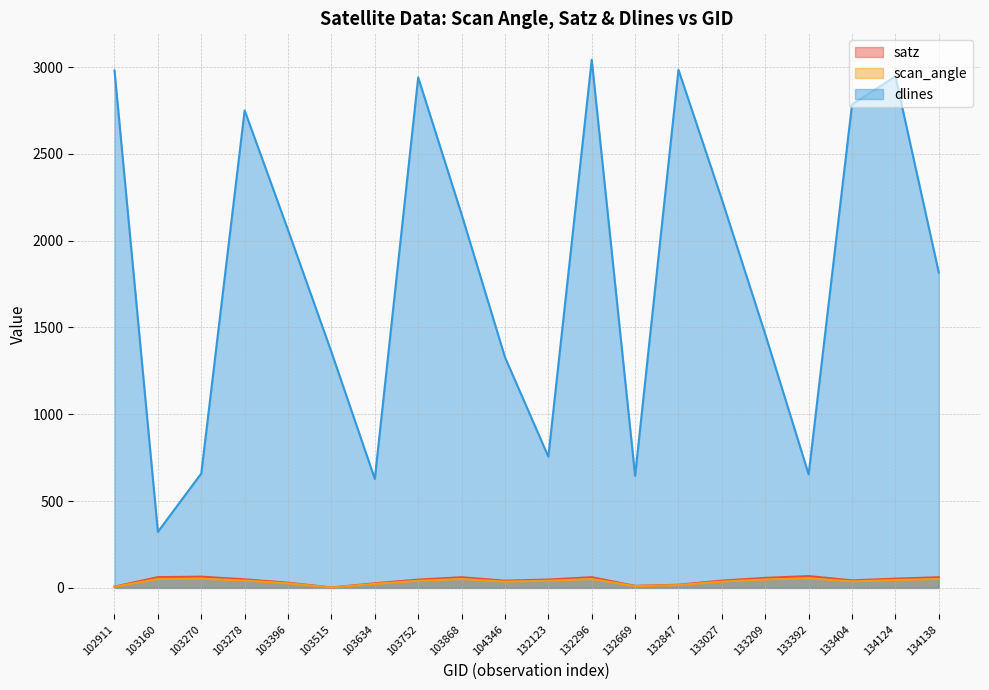

List the labels in order of scan_angle value, smallest first.

103515, 102911, 132669, 132847, 103634, 103396, 104346, 133027, 133404, 103752, 132123, 103278, 134124, 133209, 103868, 134138, 132296, 103160, 103270, 133392